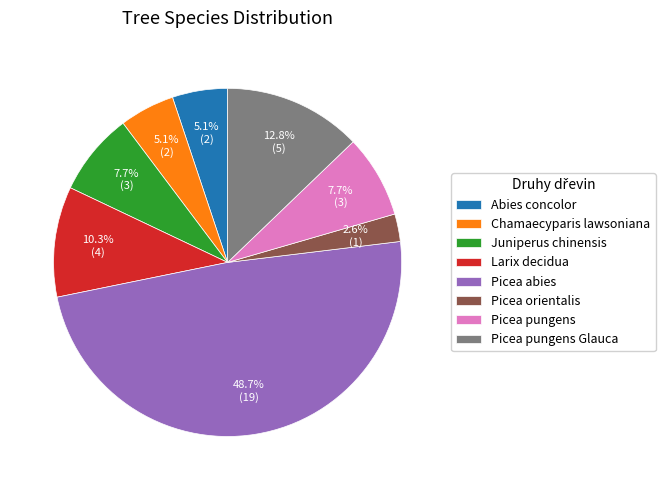

Does Juniperus chinensis account for over 50% of the chart?

No